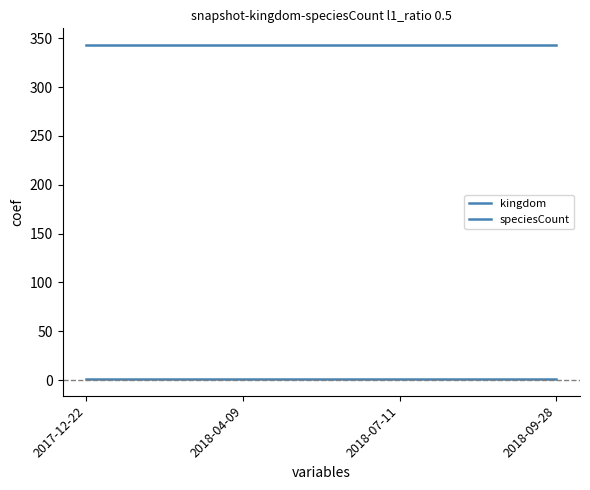

Which series changed the most between 2017-12-22 and 2018-09-28?

kingdom